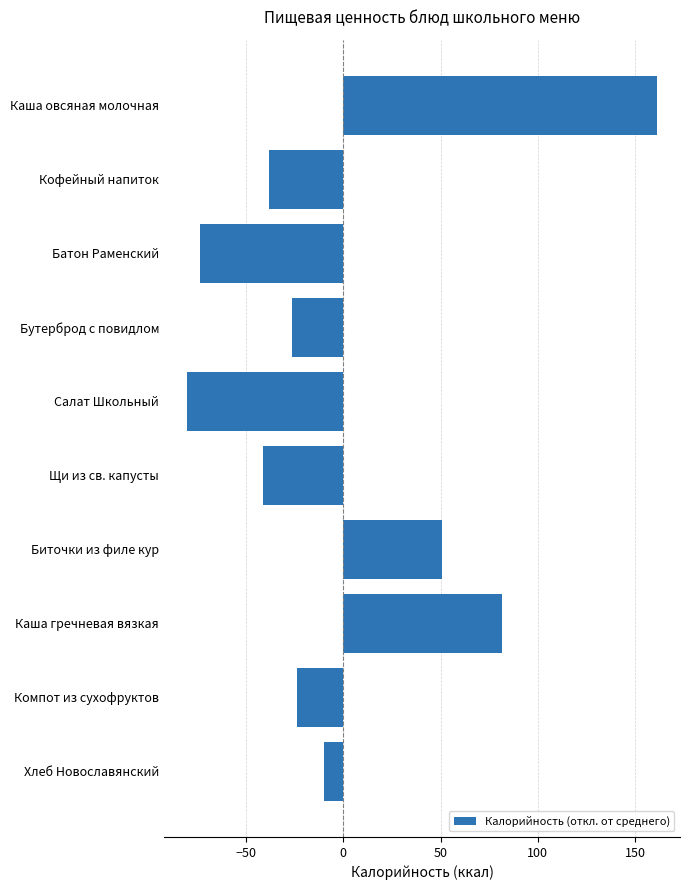

Is it true that the value at Батон Раменский is -73.8?

True